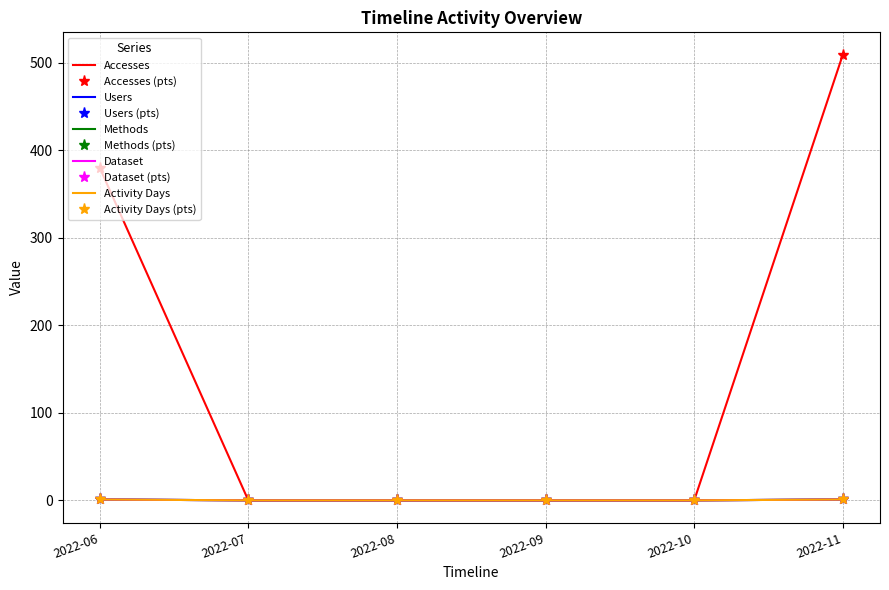

List the series in order of their peak value, highest first.

Accesses, Users, Methods, Dataset, Activity Days